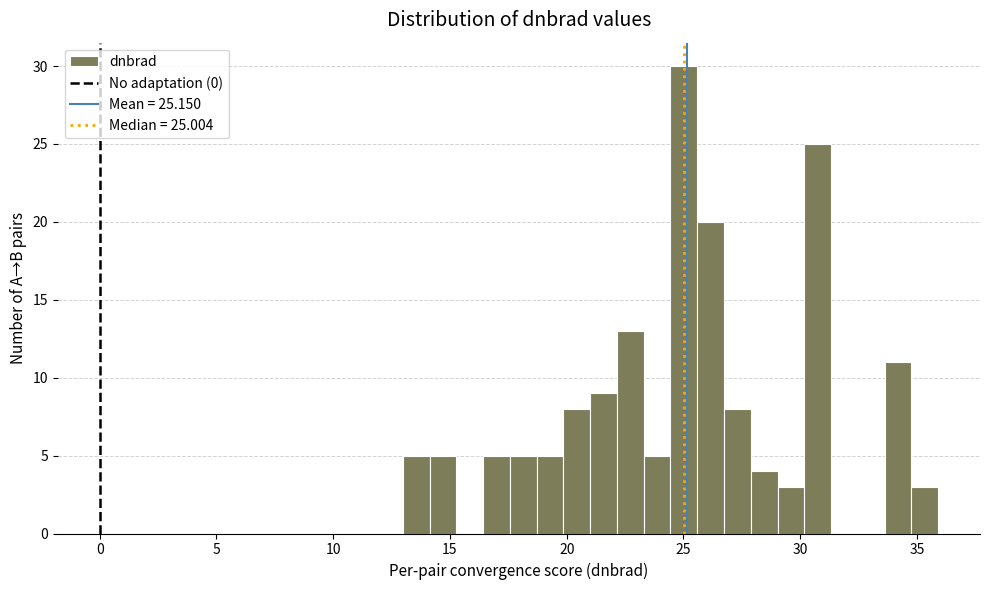

Around what value on the x-axis is the tallest bar? Give the approximate position of its centre, as read against the axis.

25.0